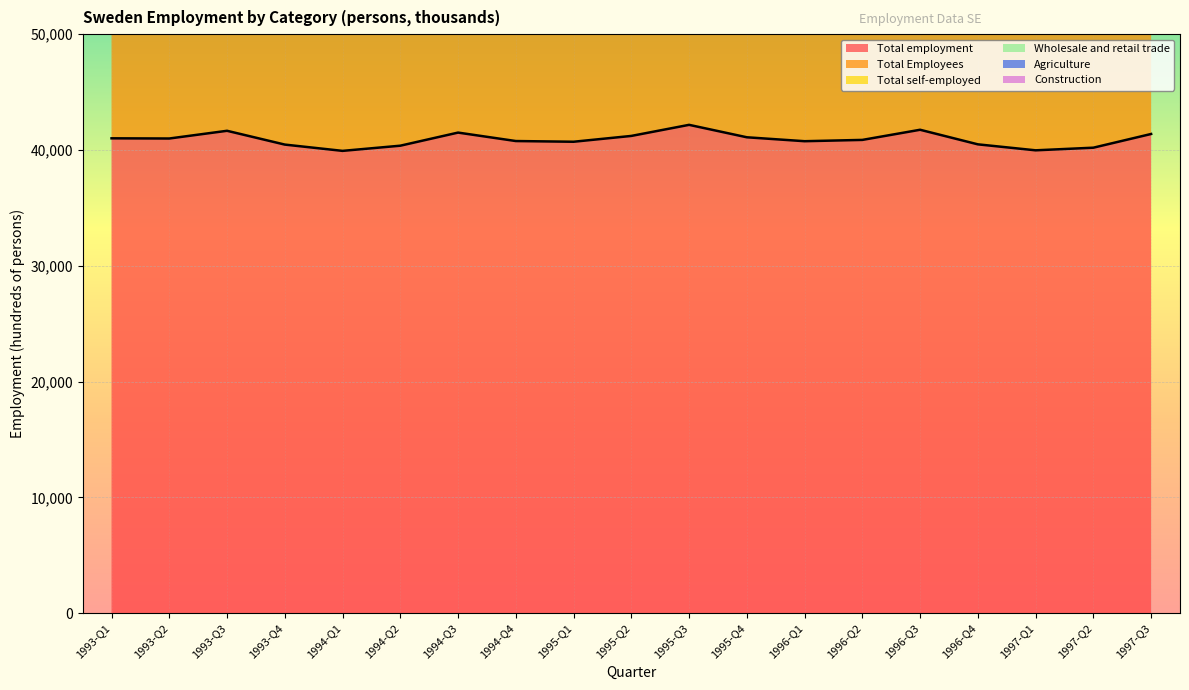

Which category has the lowest value across all series?

1997-Q2